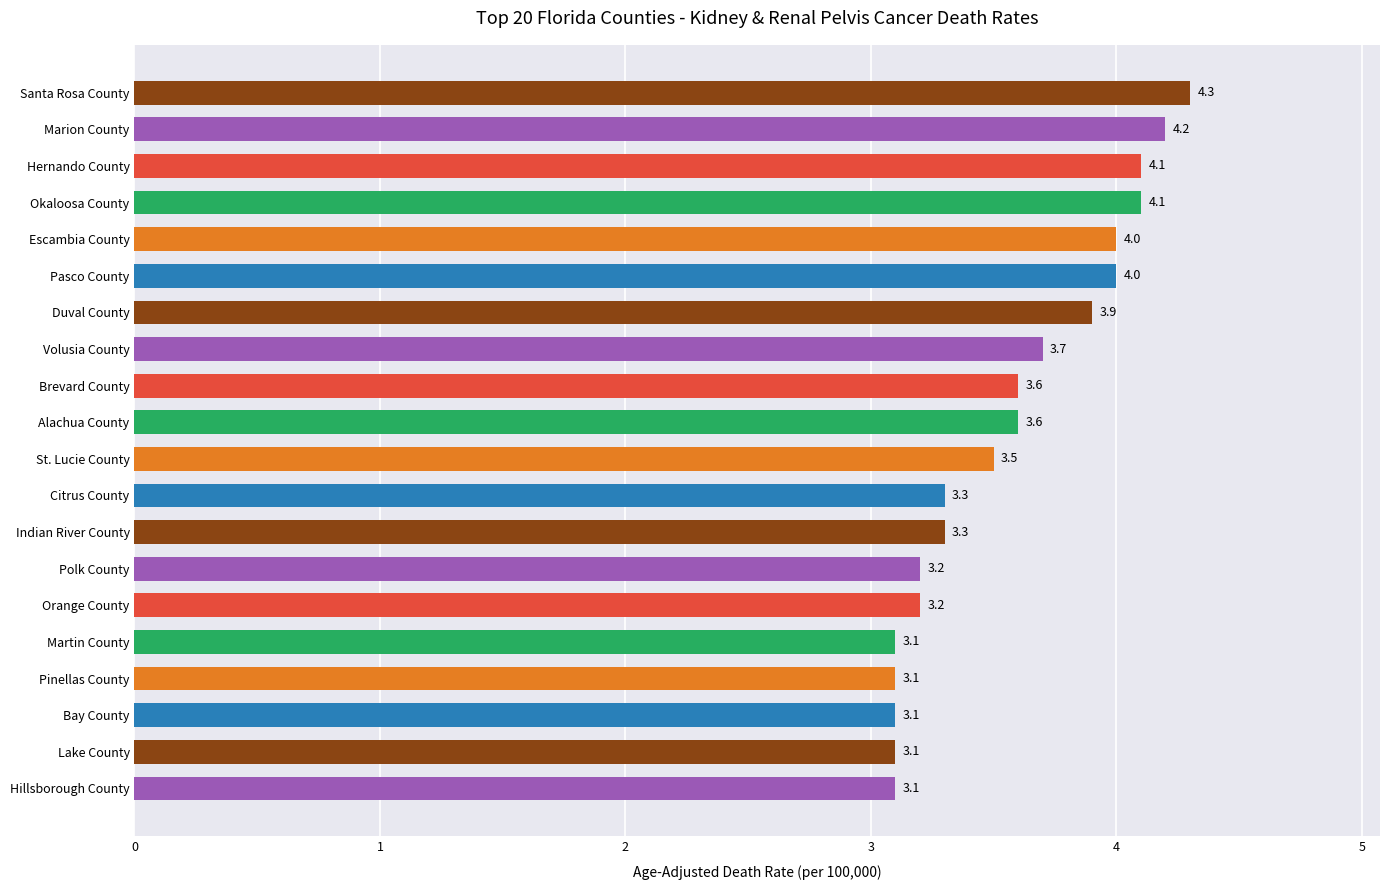

True or false: the data shows 5.5 at Citrus County.

False